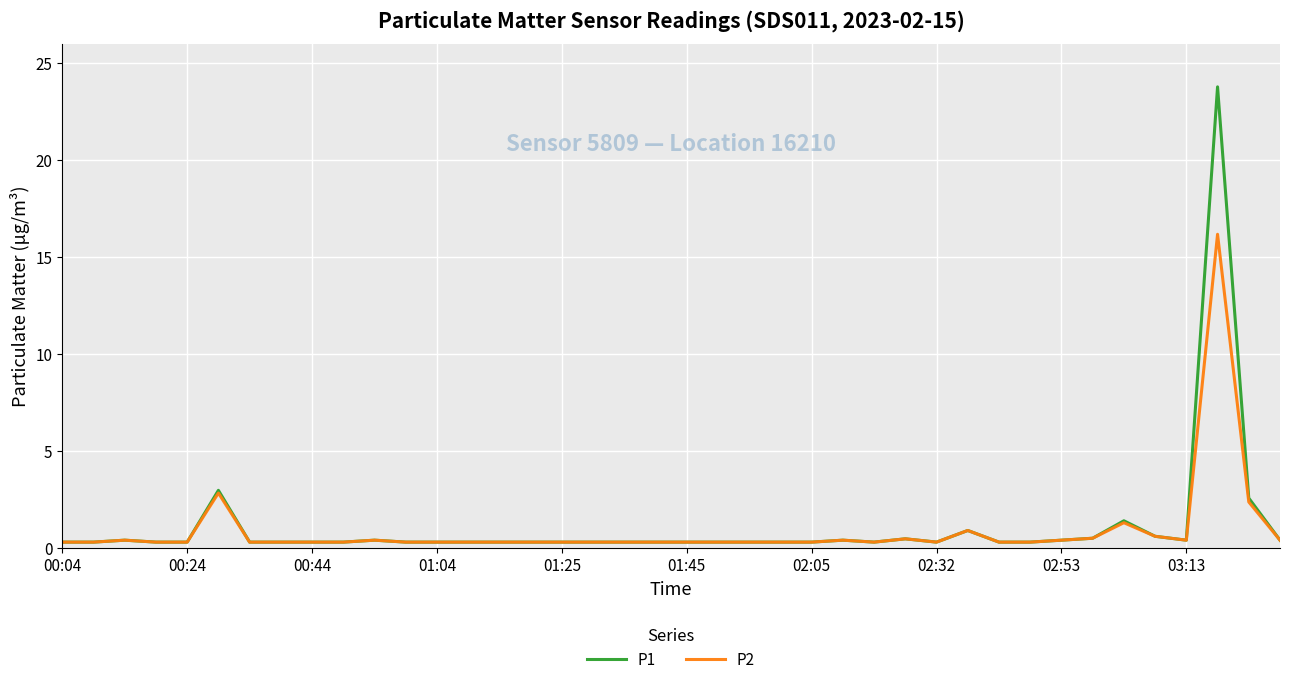

What is the sum of all P1 values?

43.4